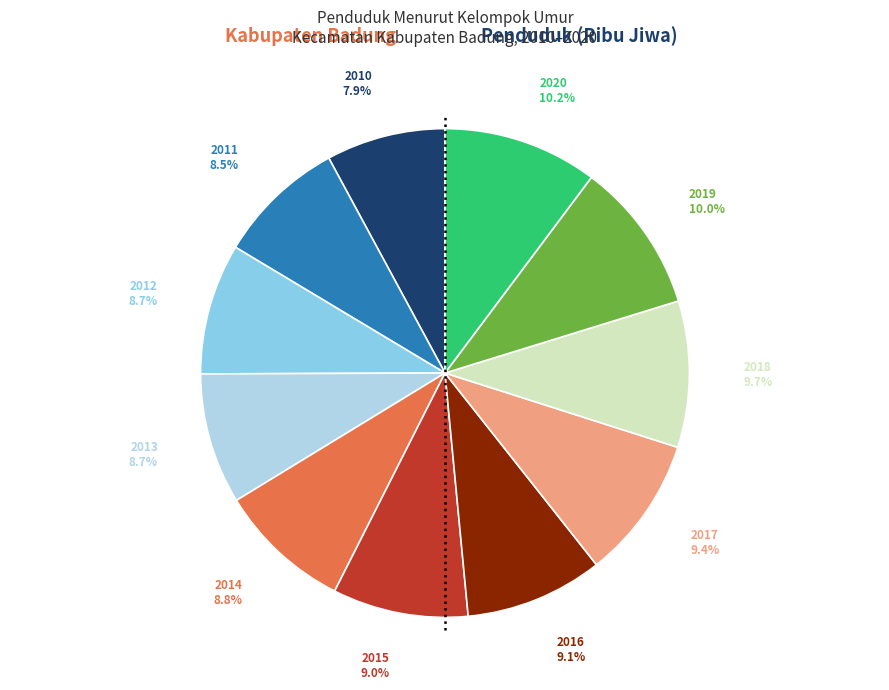

Is there any slice that represents more than half of the pie?

No